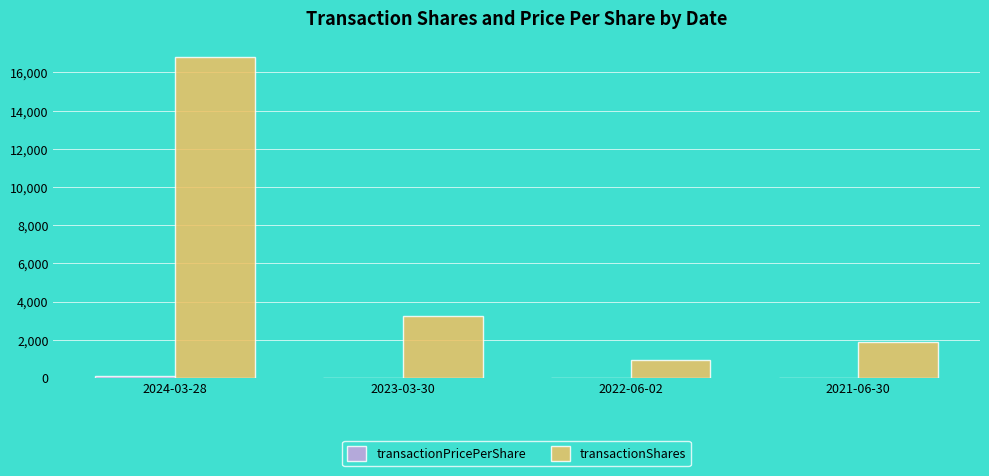

At which category does the chart reach its peak across all series?

2024-03-28